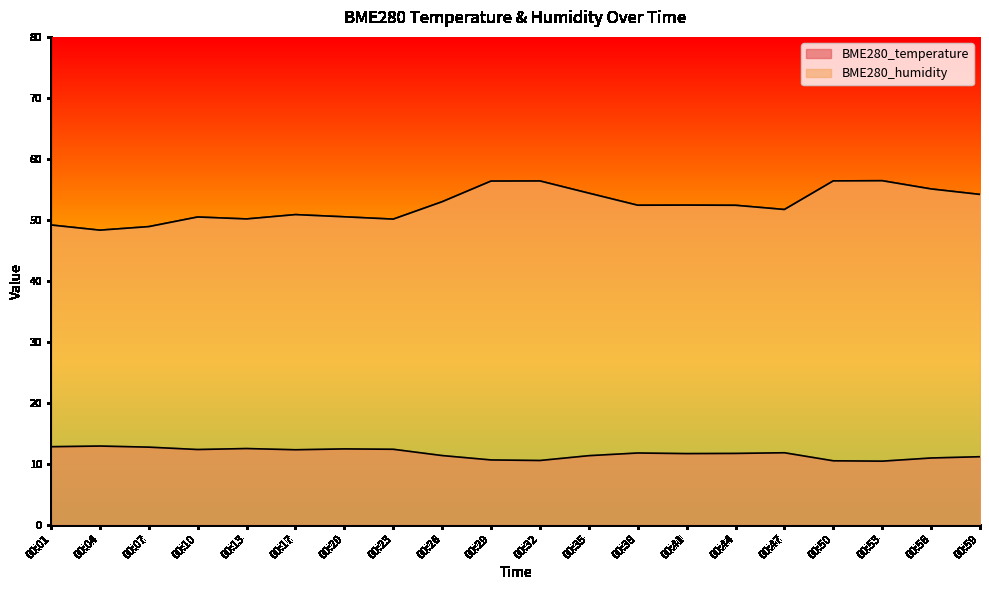

Is the value of BME280_temperature at 00:01 greater than the value of BME280_humidity at 00:56?

No